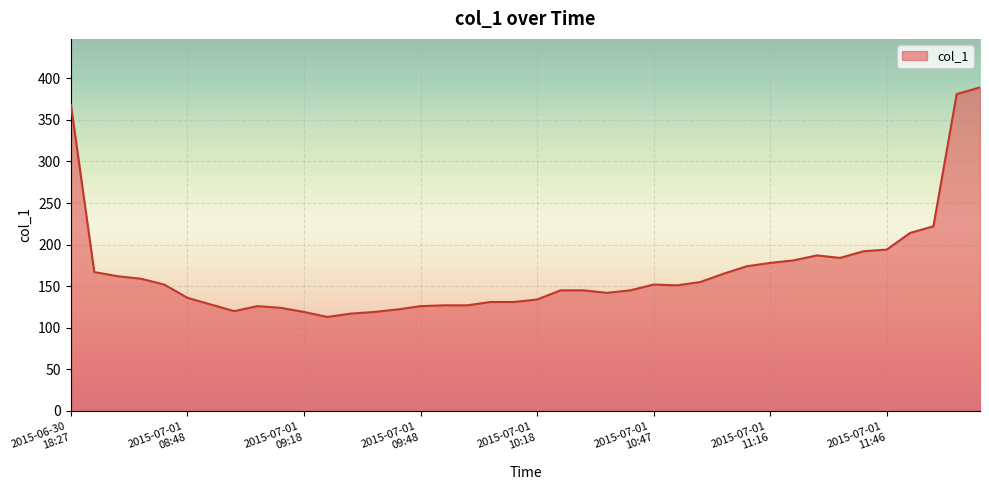

What is the difference between the maximum and minimum values?

276